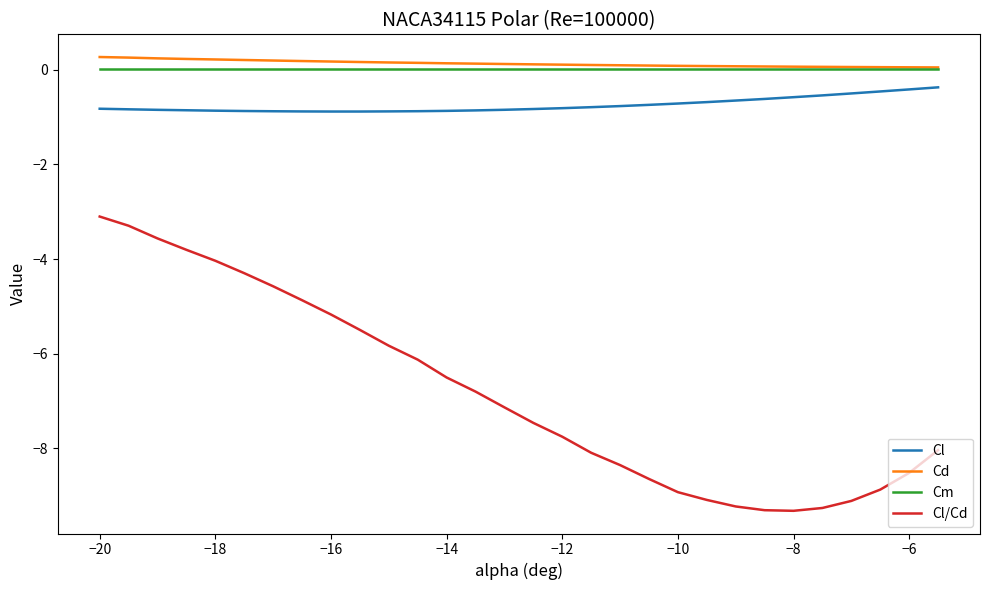

Which series has the widest spread of values?

Cl/Cd